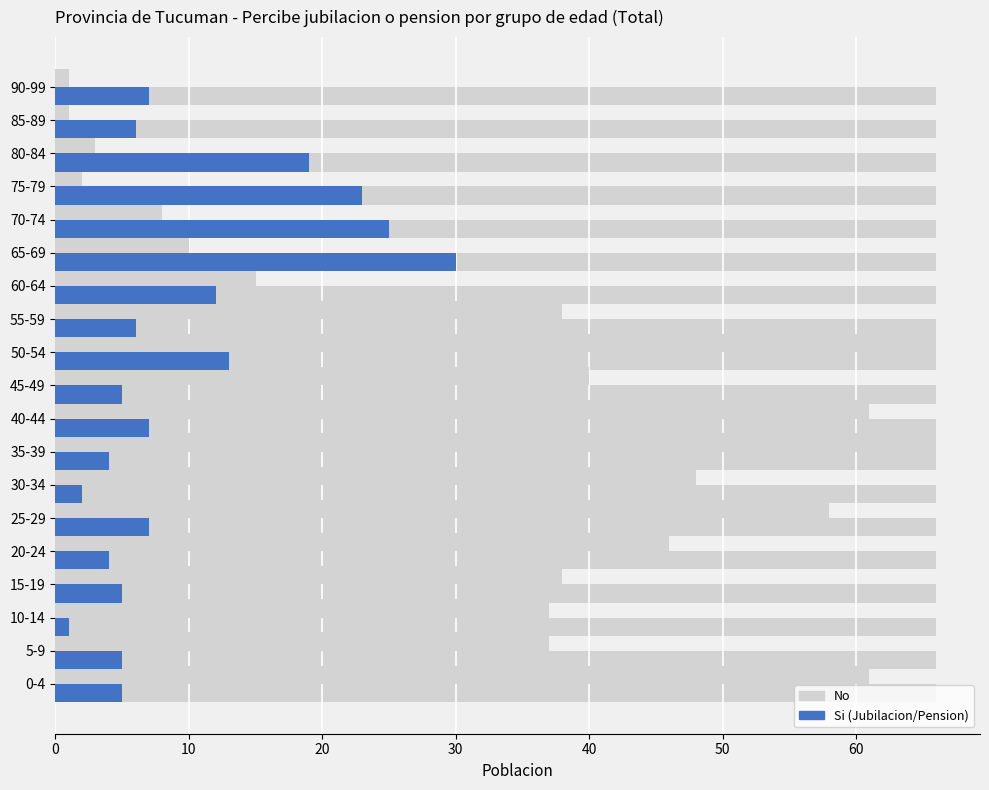

The Si (Jubilacion/Pension) series shows 8 at 55-59. True or false?

False